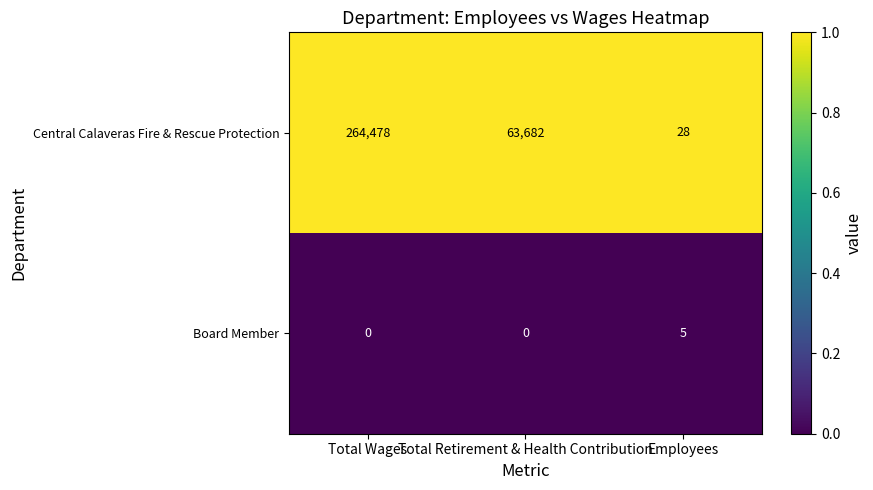

Which series has the largest total across all categories?

Central Calaveras Fire & Rescue Protection